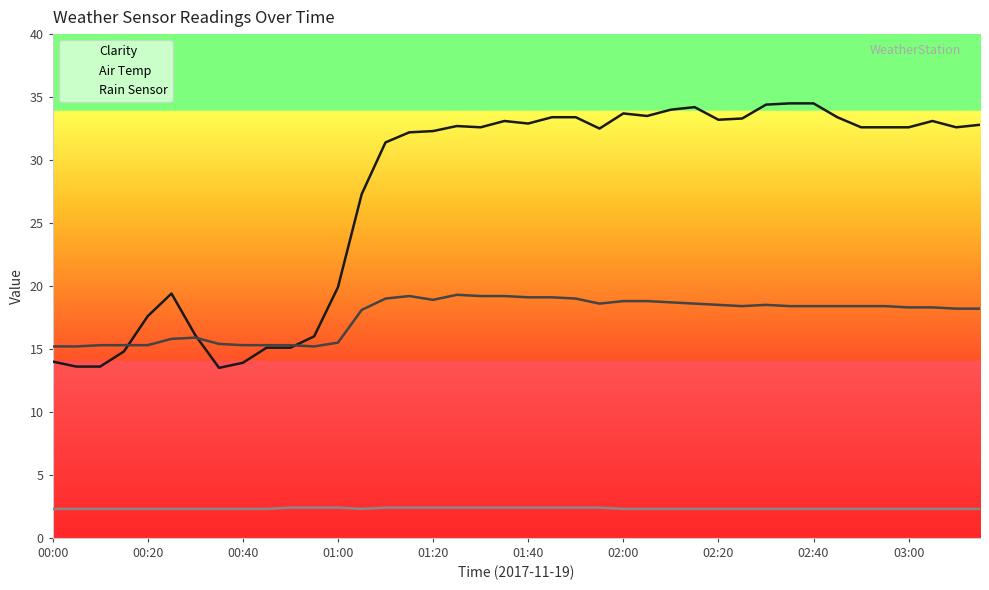

What position from the right is 17?

23